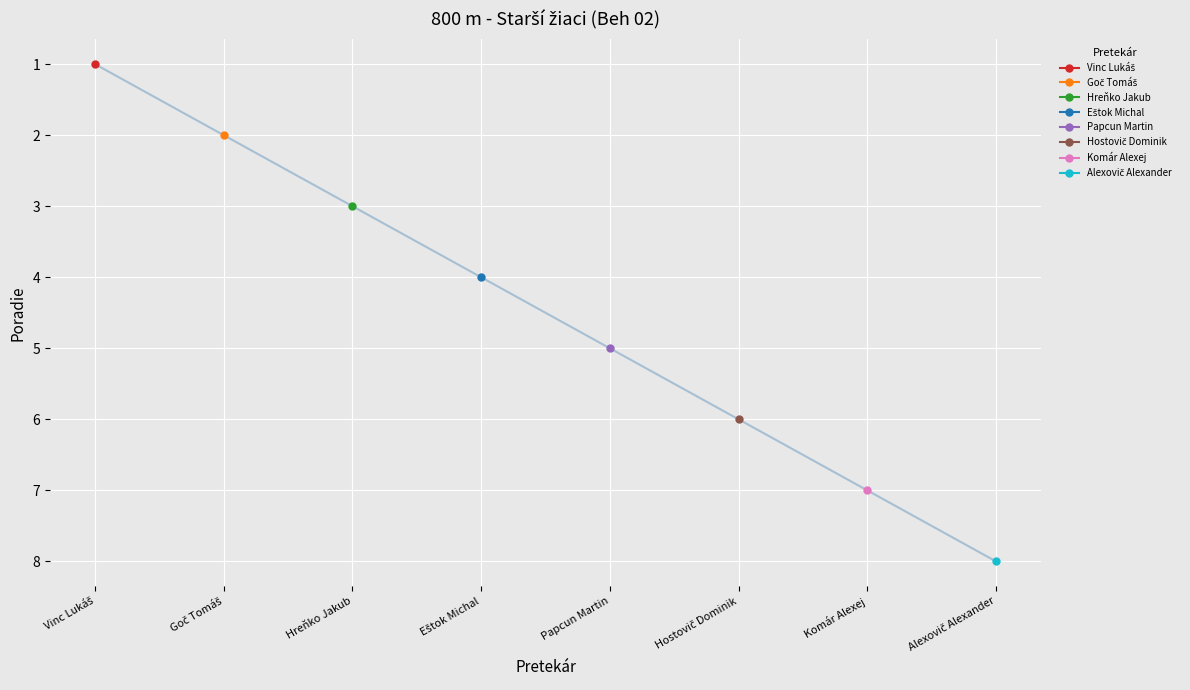

What is the average value?

4